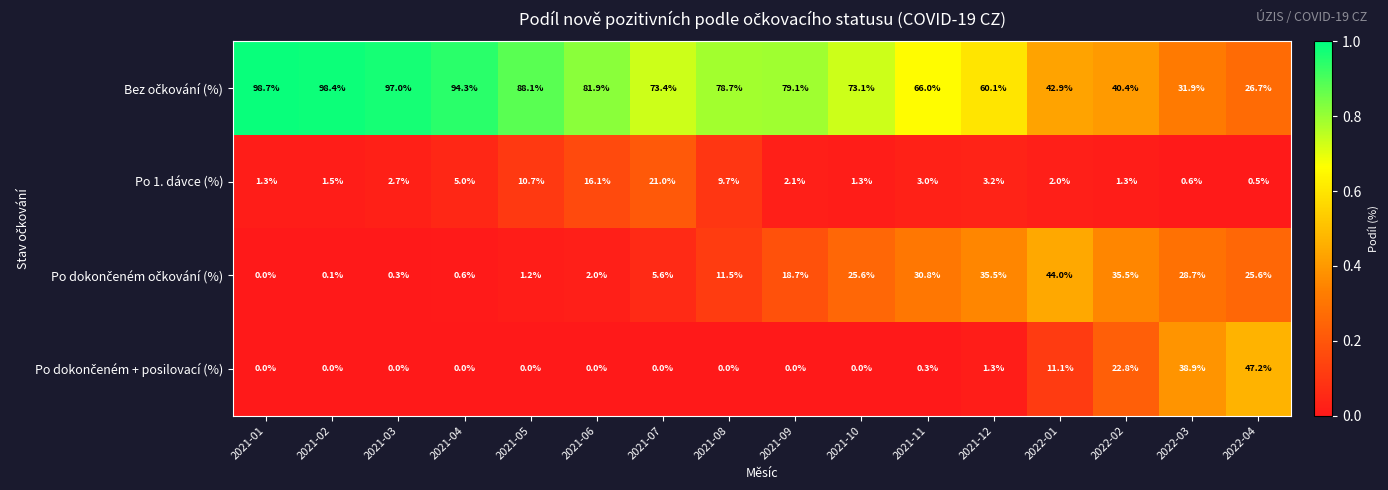

What is the greatest value displayed?

98.7